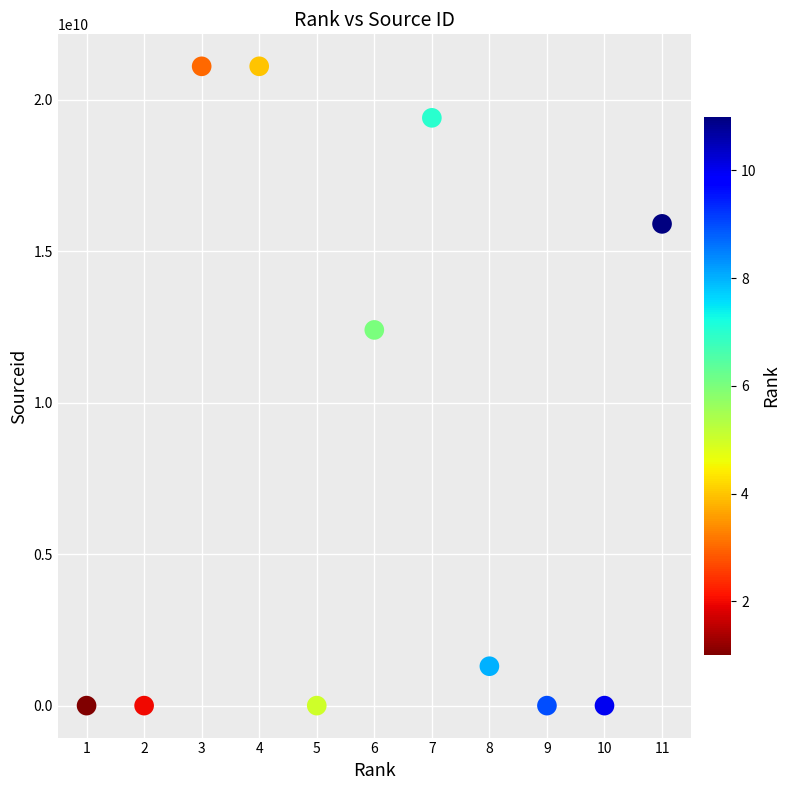

What is the average X value?

6